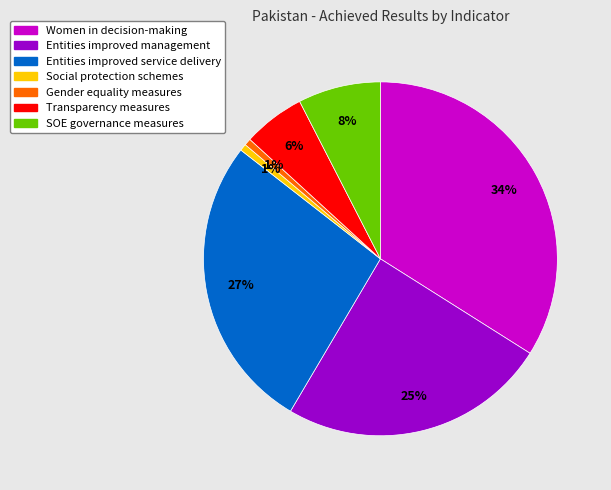

Is it true that Social protection schemes is 1% of the pie?

True